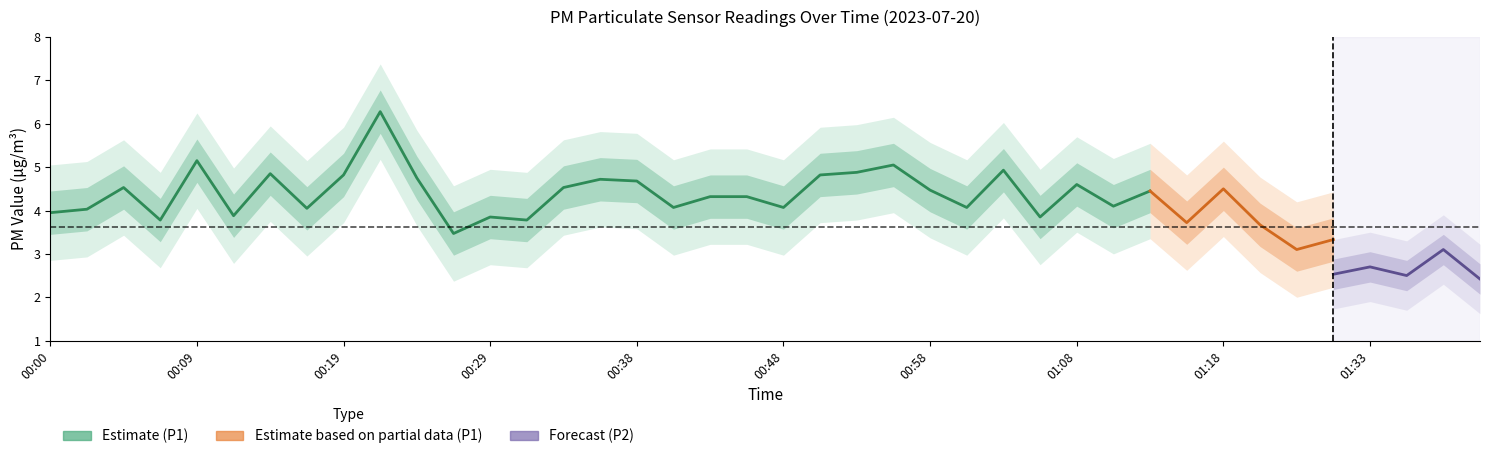

What is the label of the 26th point from the left?

01:00